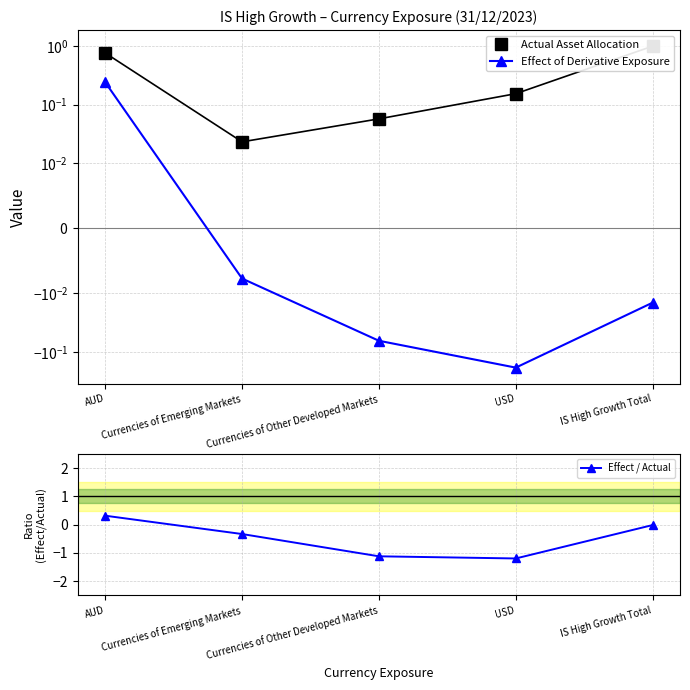

True or false: Effect of Derivative Exposure and Actual Asset Allocation cross at least once.

False